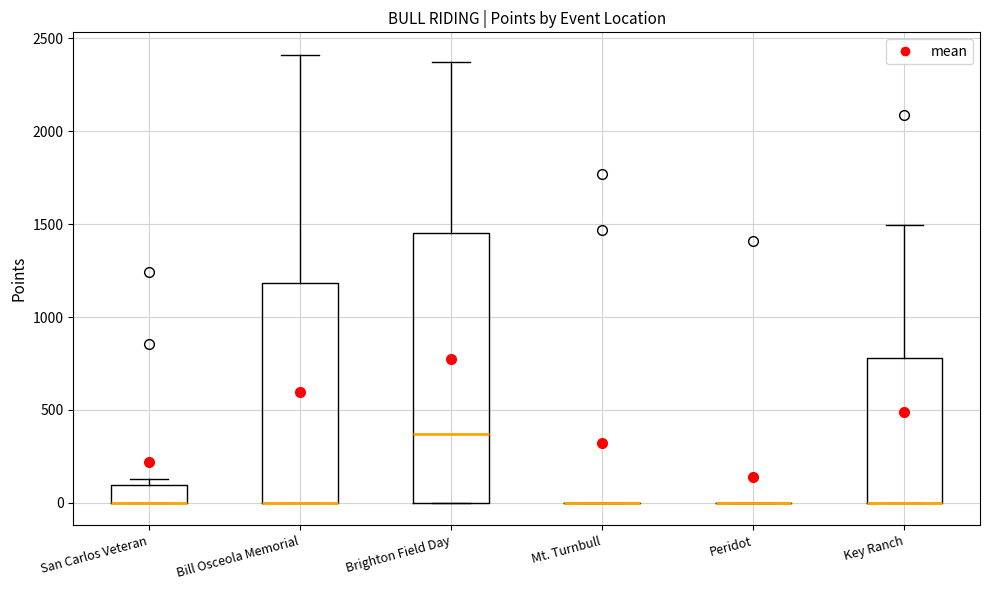

Where is the lower edge of the box for Brighton Field Day on the y-axis? The values are not printed on the chart, so give them approximately, as read against the axis.

0